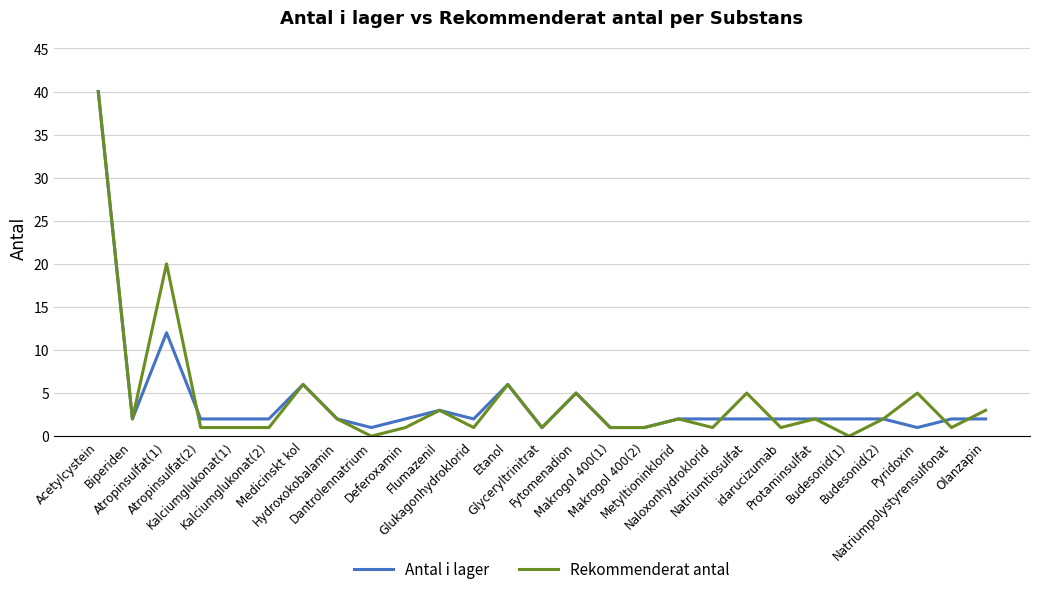

Read the Antal i lager value at Atropinsulfat(1).

12